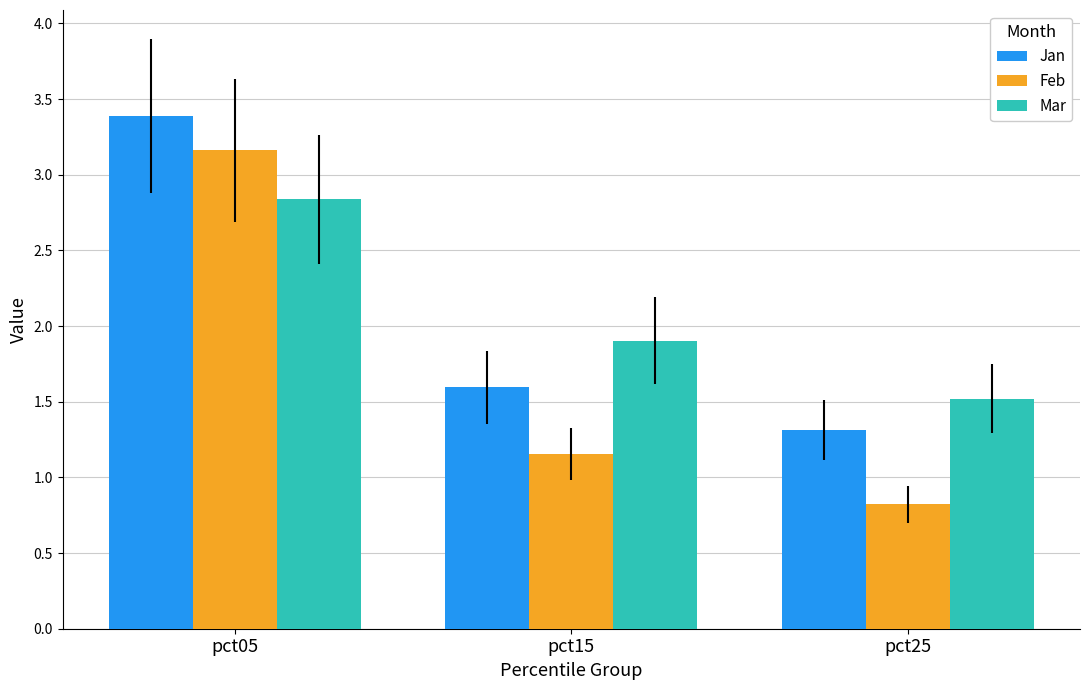

What is the difference between the Feb values at pct15 and pct25?

0.3